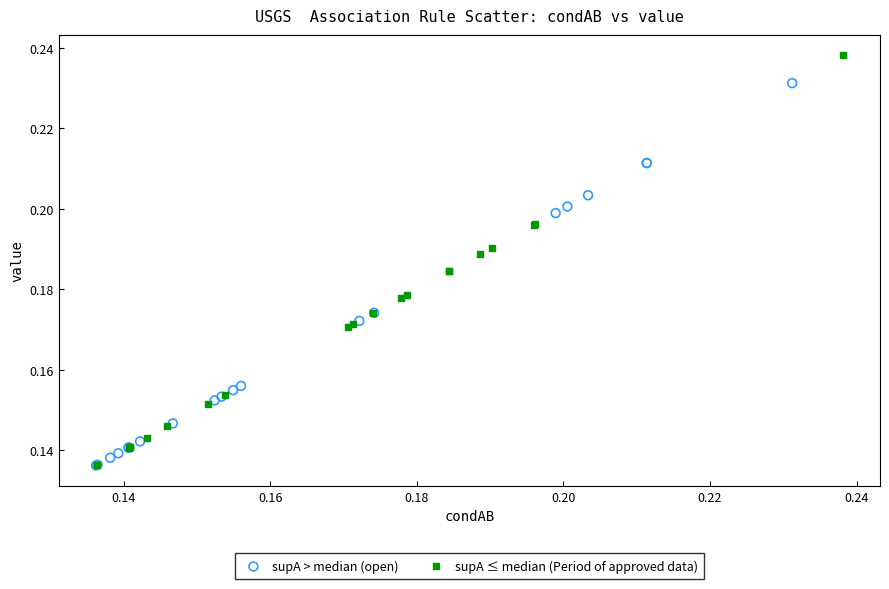

Which series reaches the maximum Y coordinate?

supA ≤ median (Period of approved data)